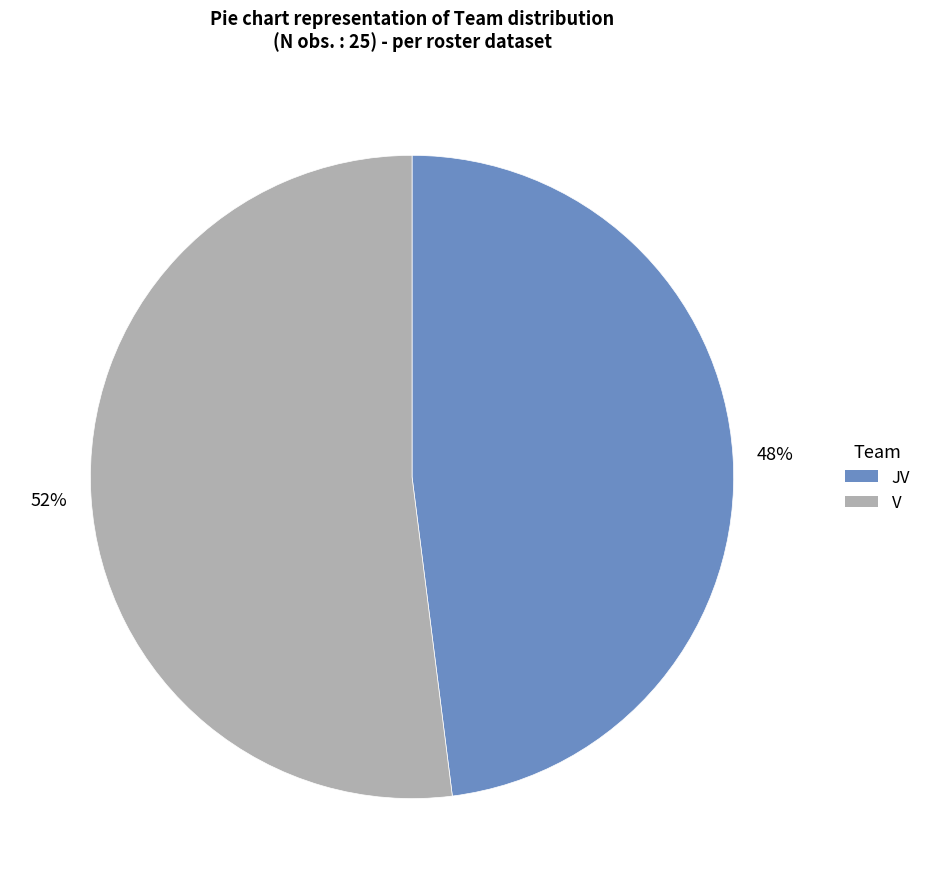

Which slice is the largest?

V